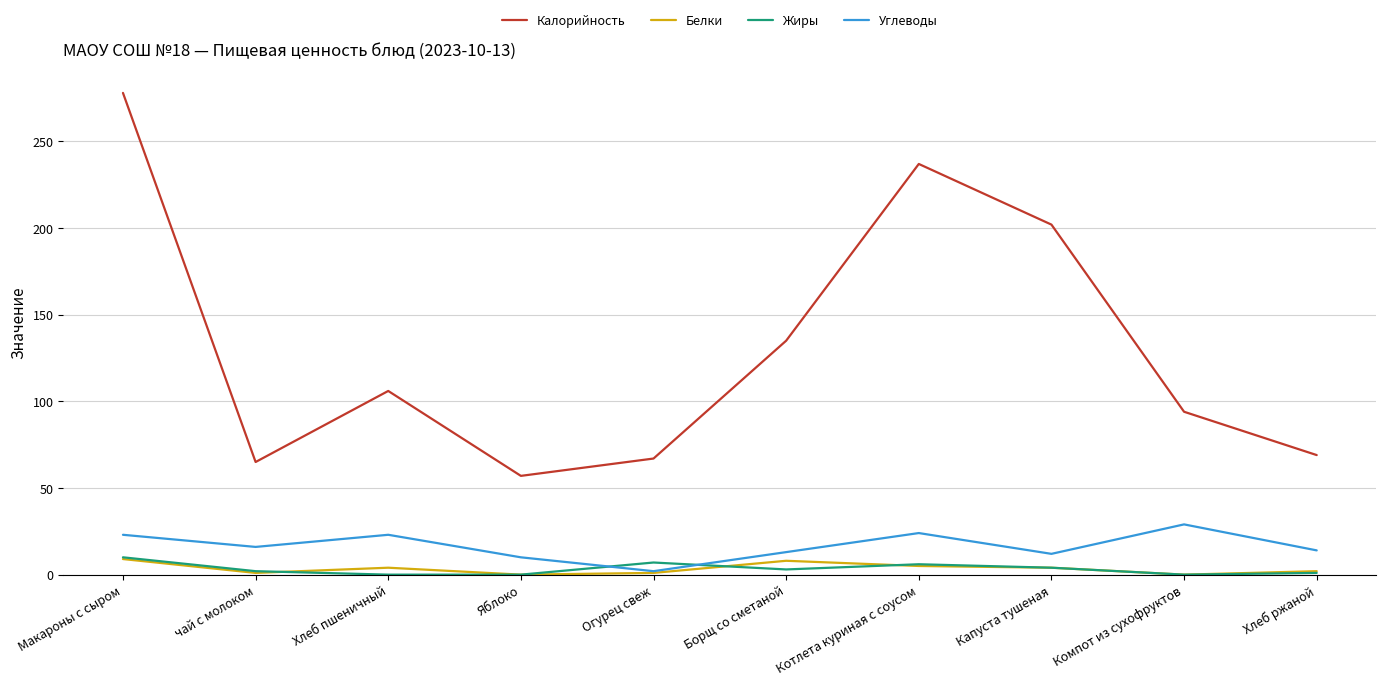

True or false: Углеводы and Калорийность intersect in this chart.

False